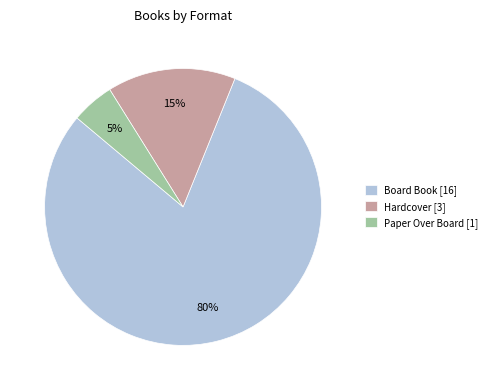

True or false: Board Book accounts for 80% of the total.

True